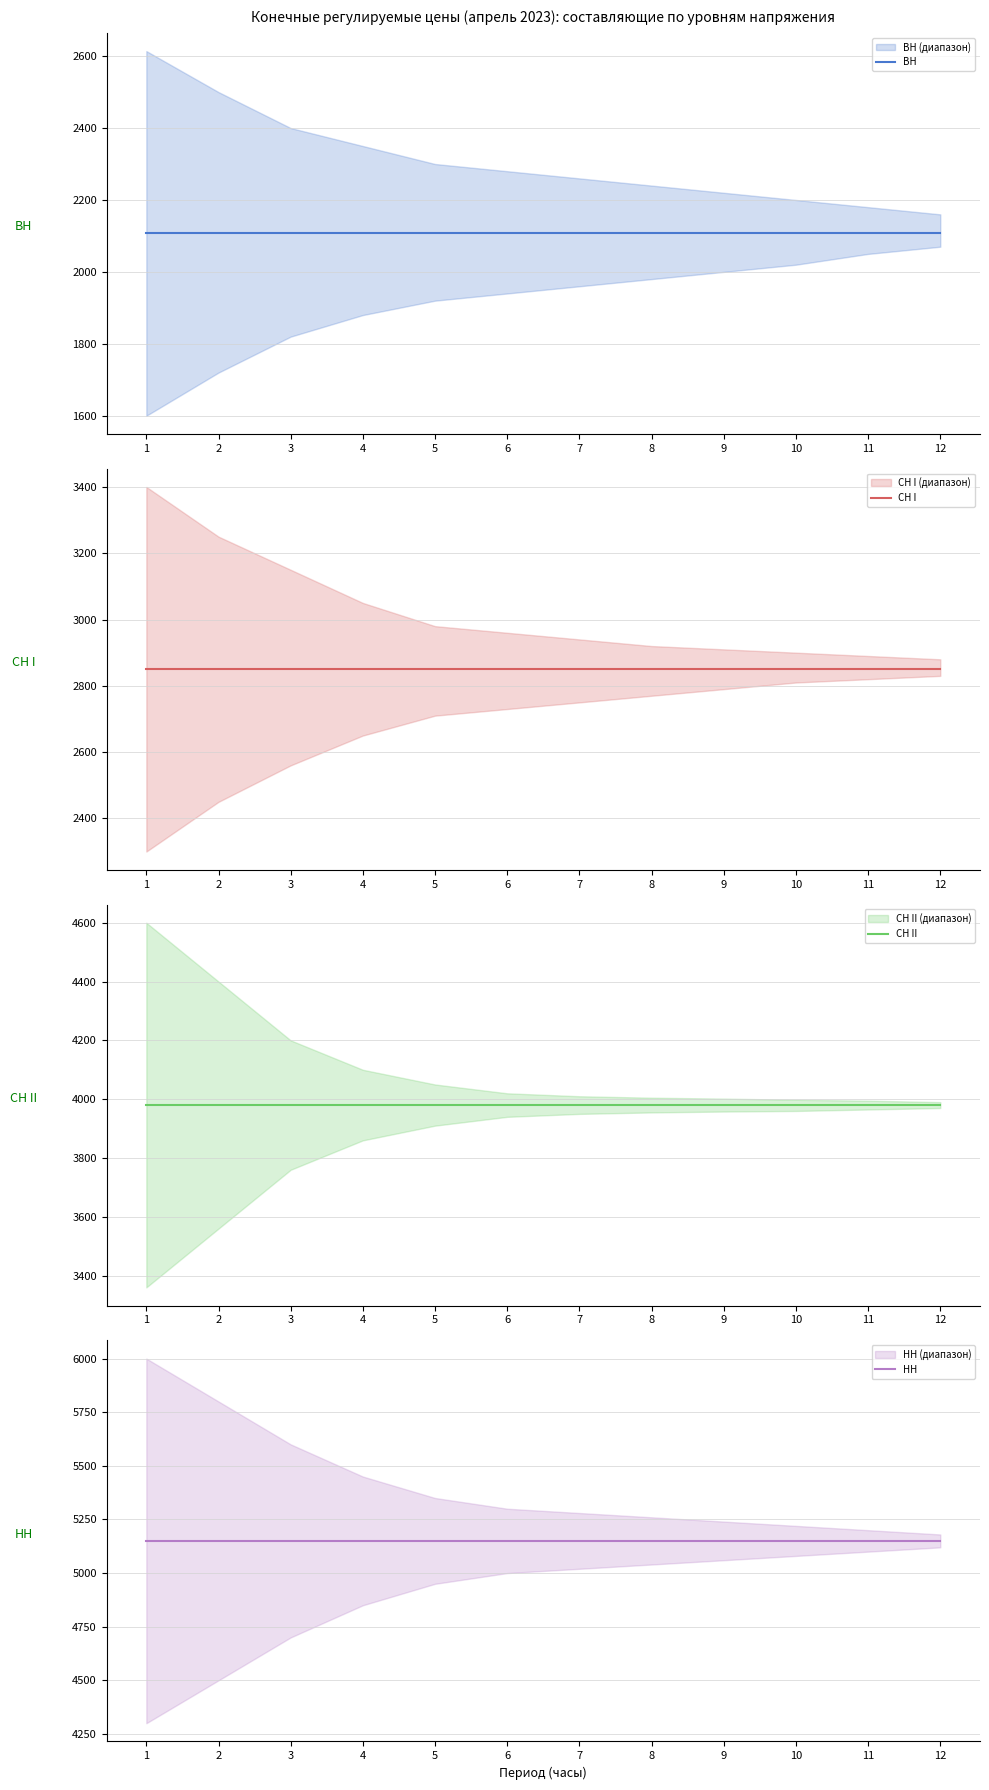

What is the approximate value of НН at 7?

5148.9